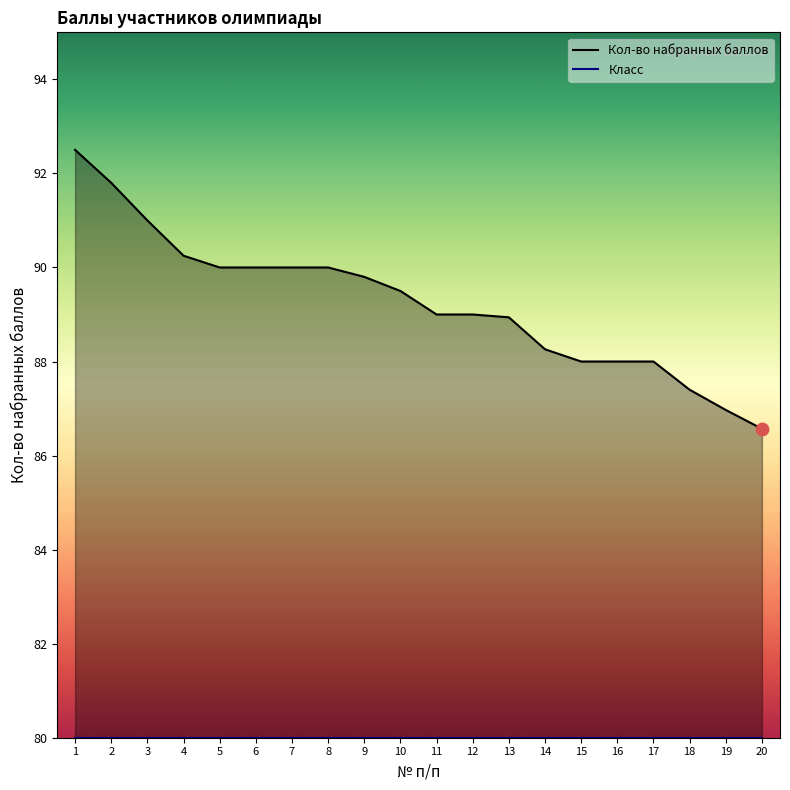

Which series has the largest total across all categories?

Кол-во набранных баллов